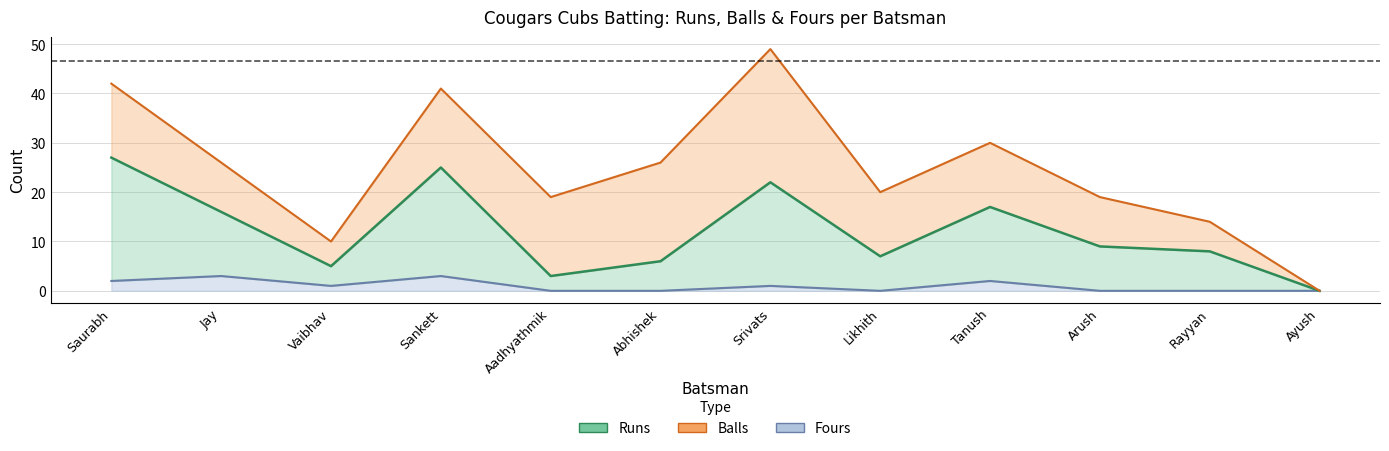

What is the label of the 2nd point from the right?

Rayyan